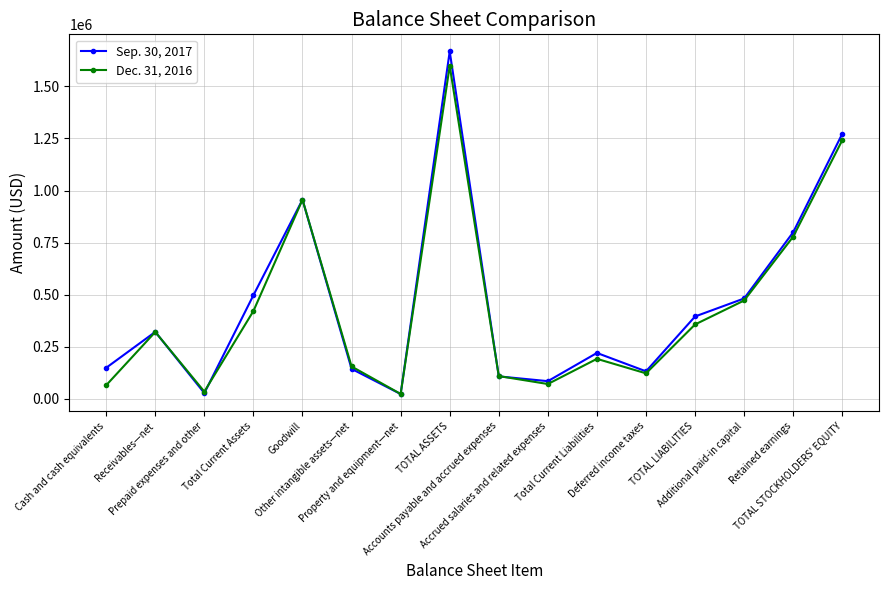

List the series in order of their overall mean, lowest first.

Dec. 31, 2016, Sep. 30, 2017